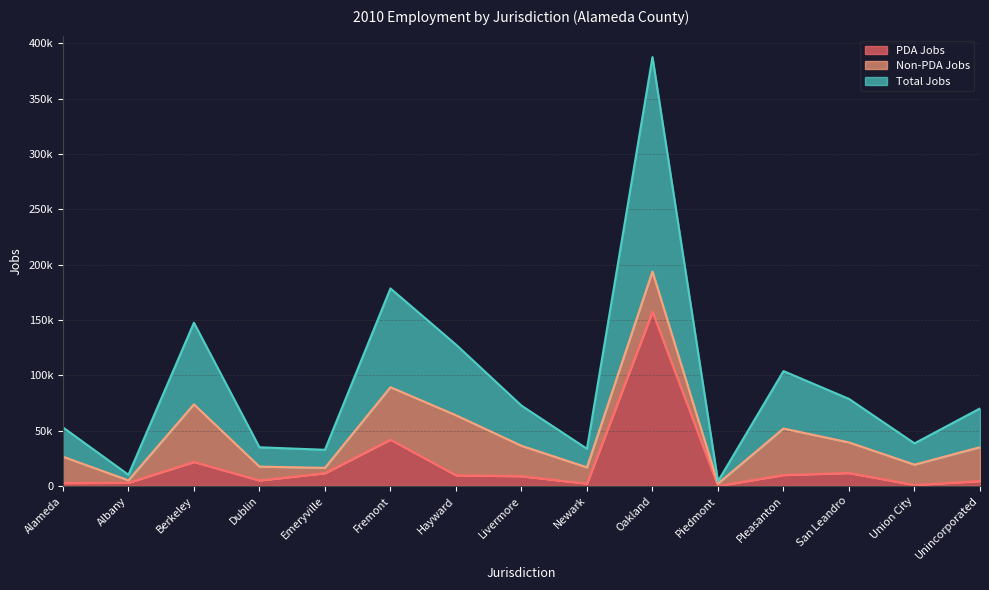

True or false: PDA Jobs and Total Jobs cross at least once.

False